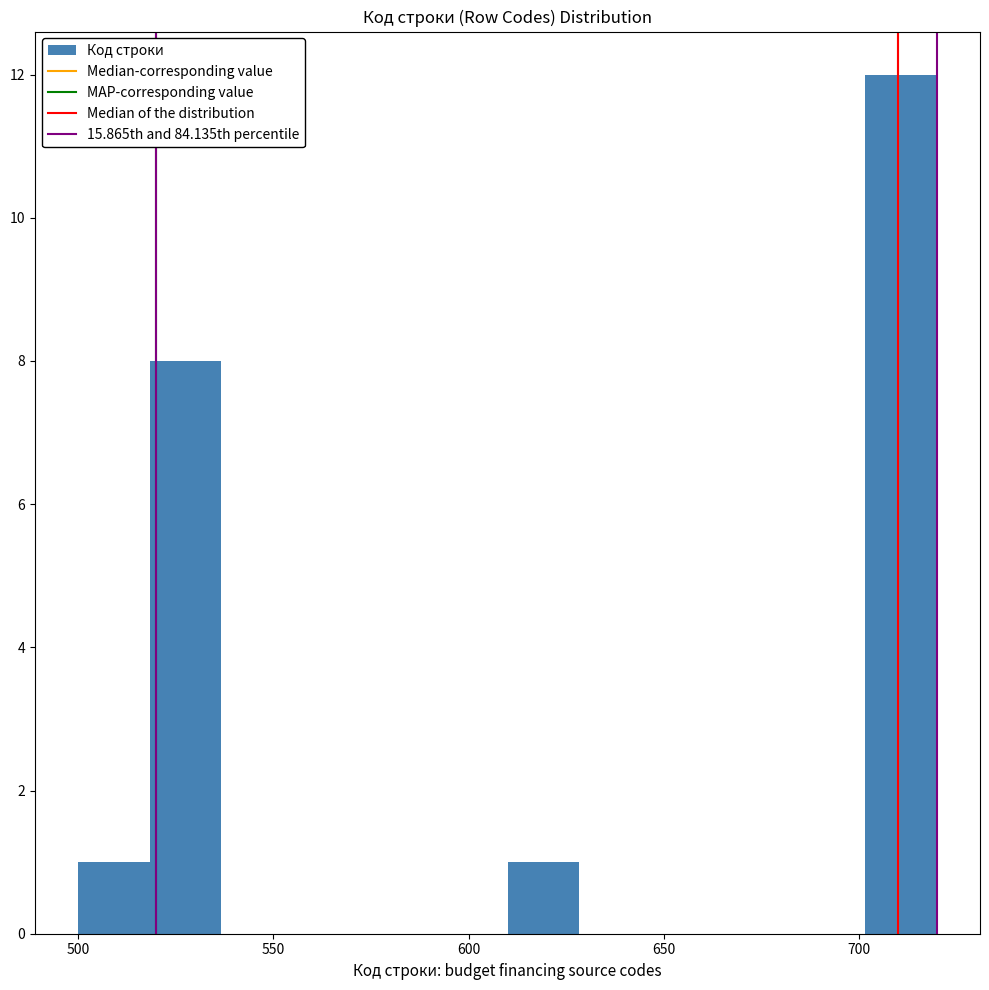

Read against the x-axis, roughly where is the centre of the tallest bar?

710